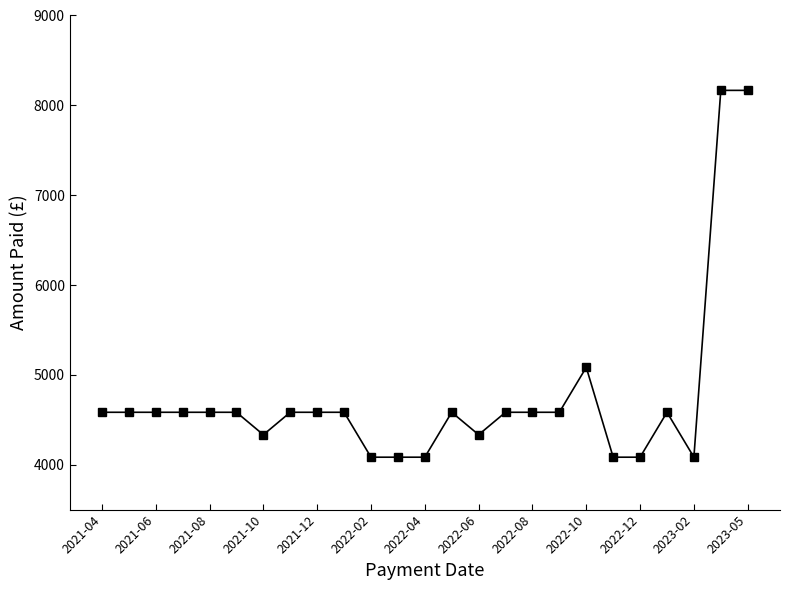

What is the difference between the maximum and minimum values?

4083.3